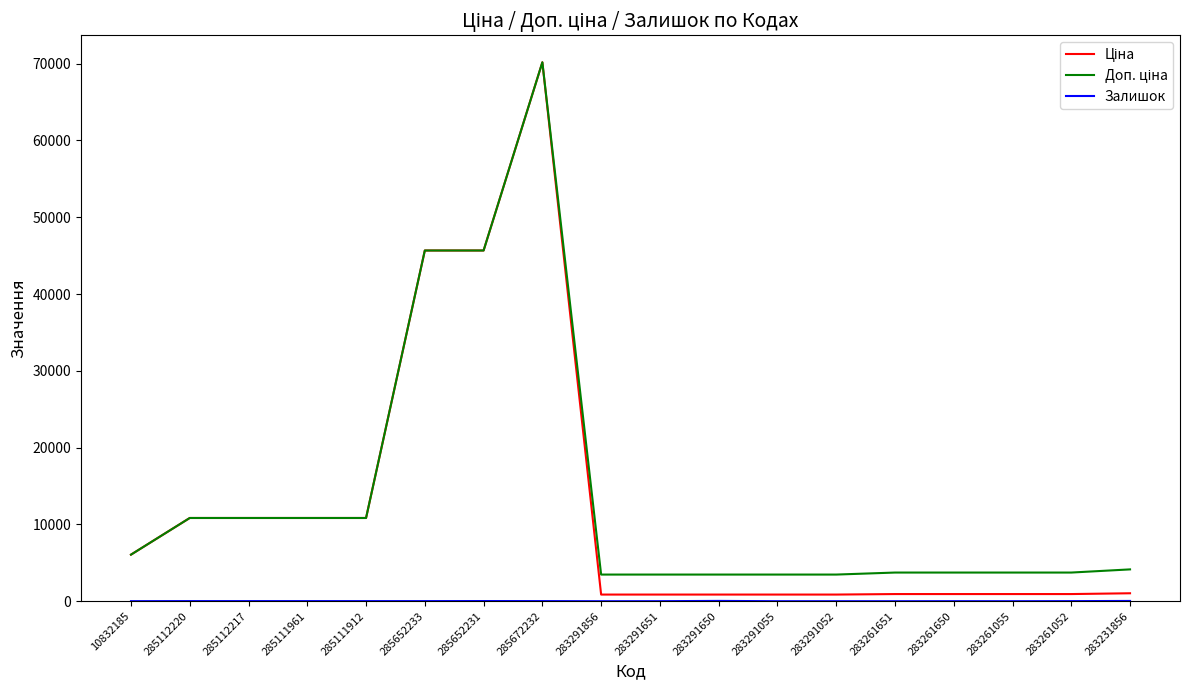

What is the total value across all series at 285111961?

21697.2